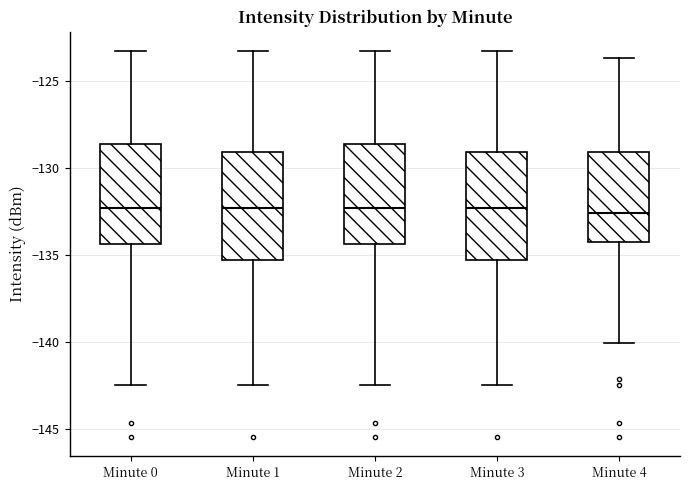

Reading left to right, transcribe this box plot: for each box, give where its median line is, the range the box spans, and where its two whiskers end, as read against the y-axis. The values are not printed on the chart, so give them approximately, as read against the axis.

Minute 0: median -132.5, box -134.5 to -128.5, whiskers -142.5 to -123.5
Minute 1: median -132.5, box -135.5 to -129.0, whiskers -142.5 to -123.5
Minute 2: median -132.5, box -134.5 to -128.5, whiskers -142.5 to -123.5
Minute 3: median -132.5, box -135.5 to -129.0, whiskers -142.5 to -123.5
Minute 4: median -132.5, box -134.5 to -129.0, whiskers -140.0 to -123.5